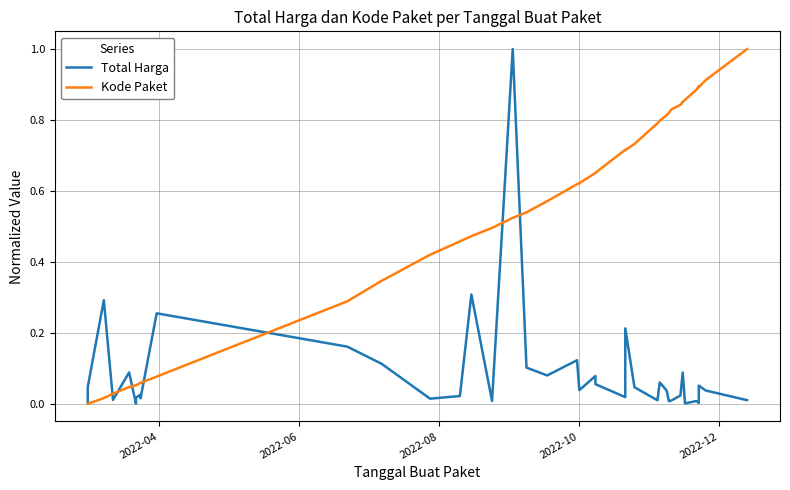

True or false: Kode Paket has more than 0 interior local peaks.

True